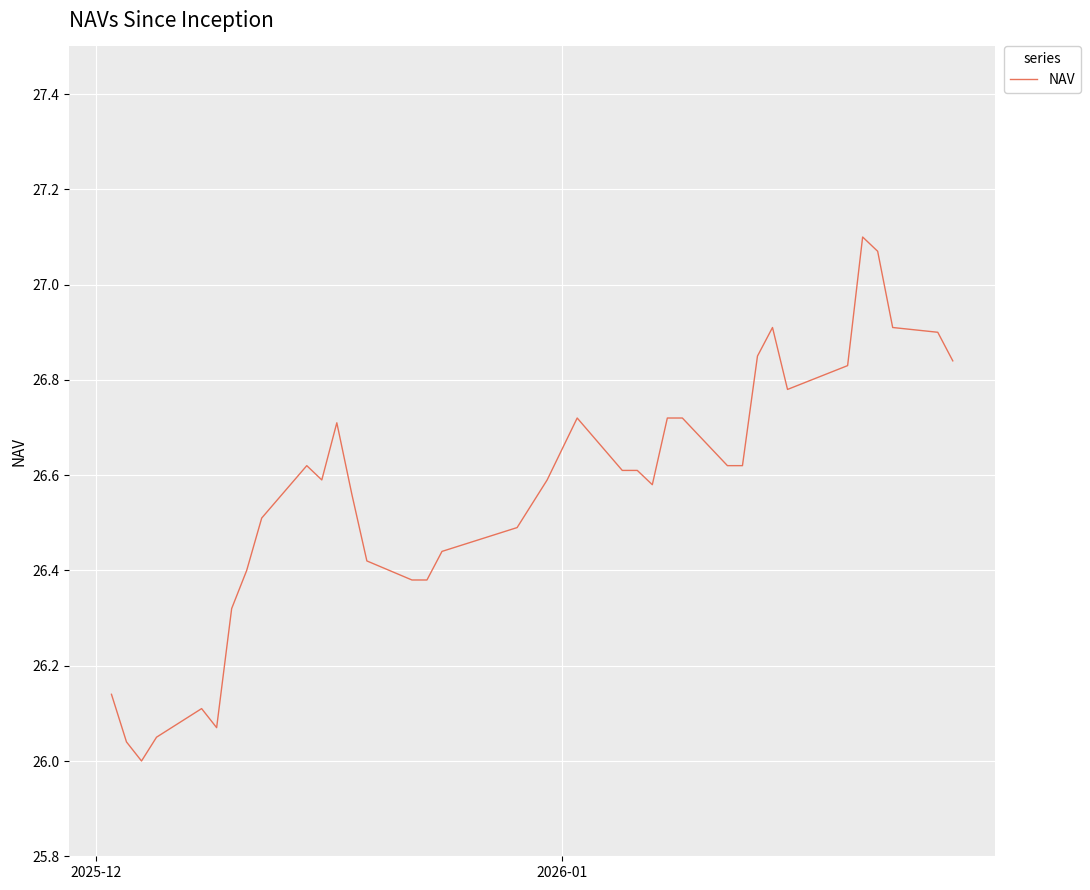

What is the difference between the maximum and minimum values?

1.1